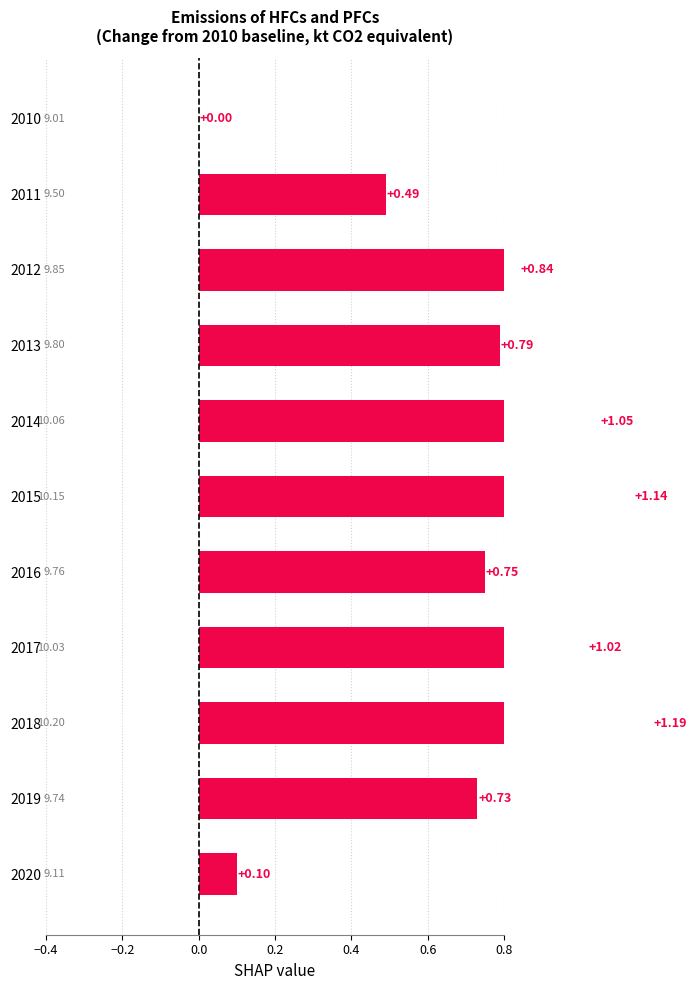

What is the difference between the maximum and minimum values?

1.2